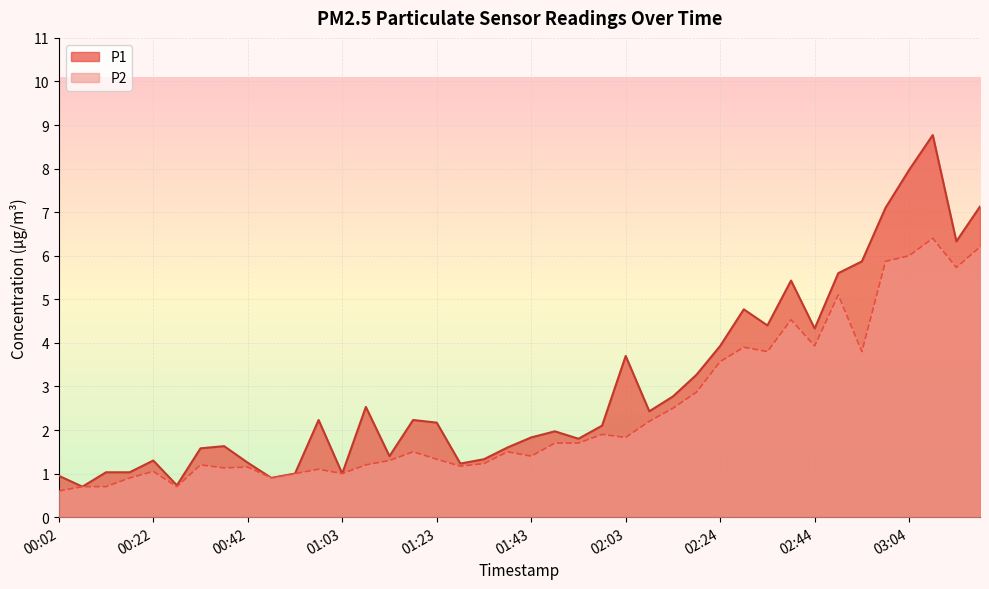

At which category does P2 reach its first local valley?

00:27